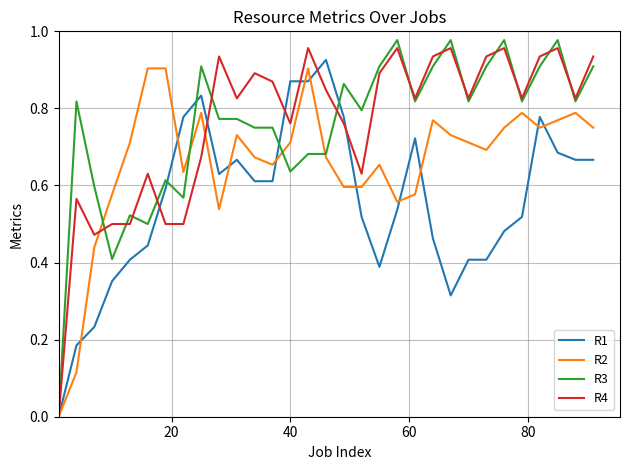

What is the difference between the maximum and minimum values in the R4 series?

1.0